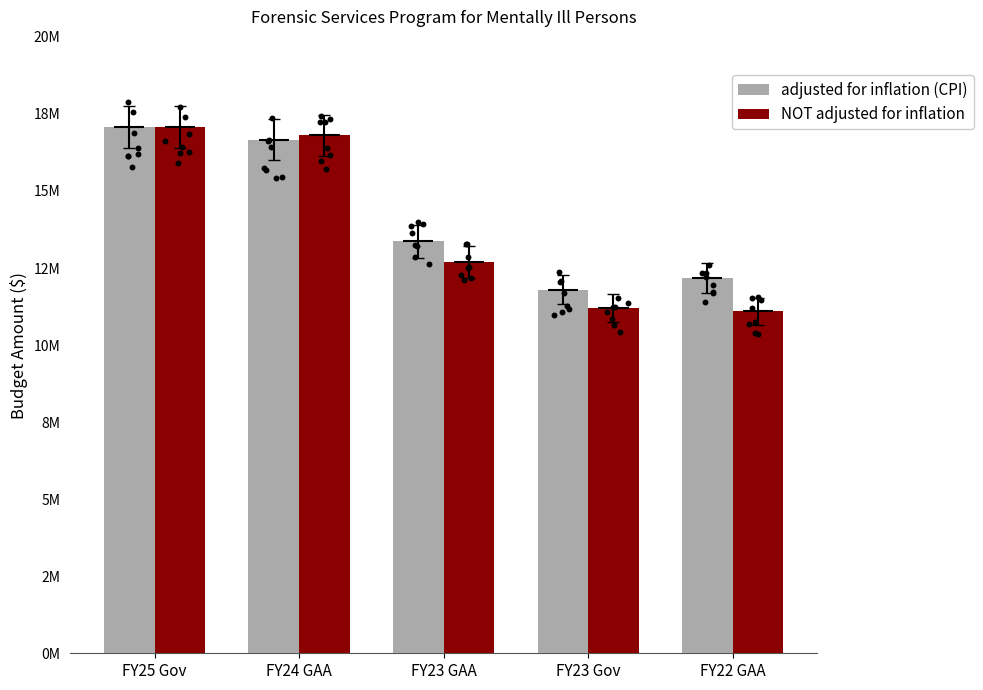

Which series contains the highest Y value?

adjusted for inflation (CPI)